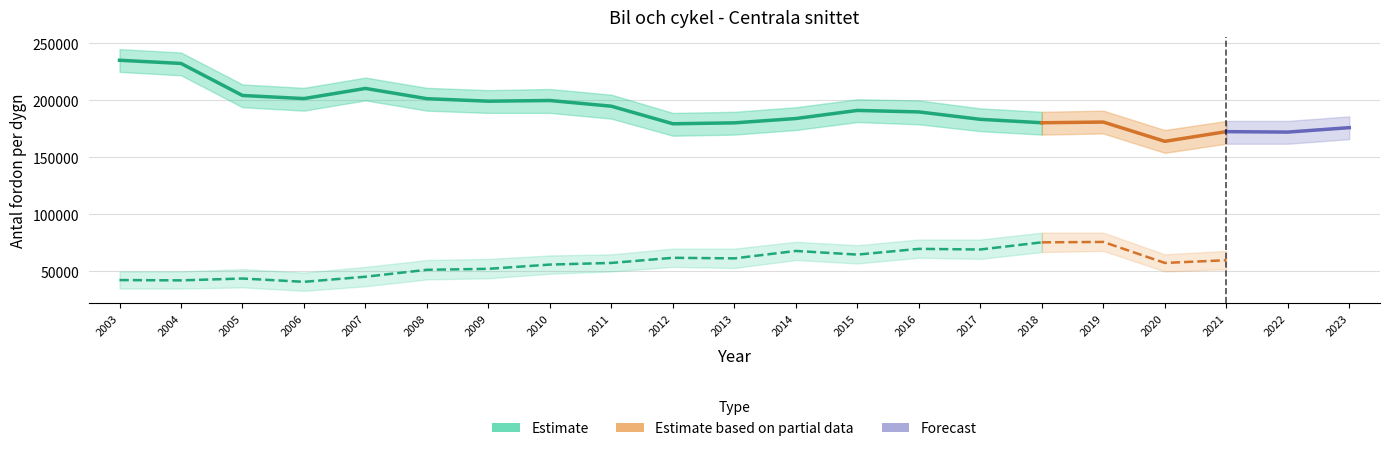

What is the value of the Cykel Centrala snittet point at the 13th from the left?

64760